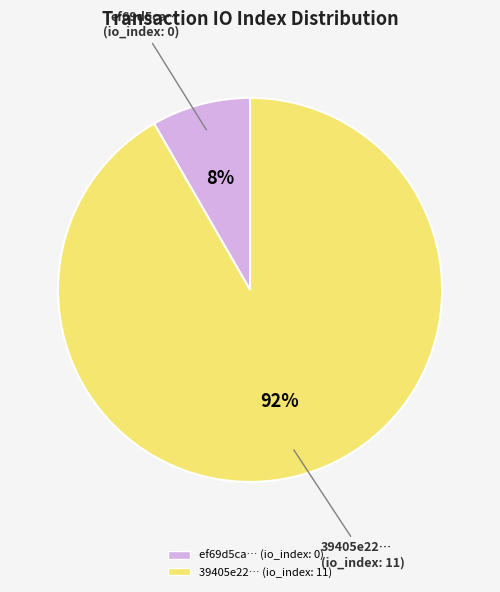

Does any single category account for the majority?

Yes